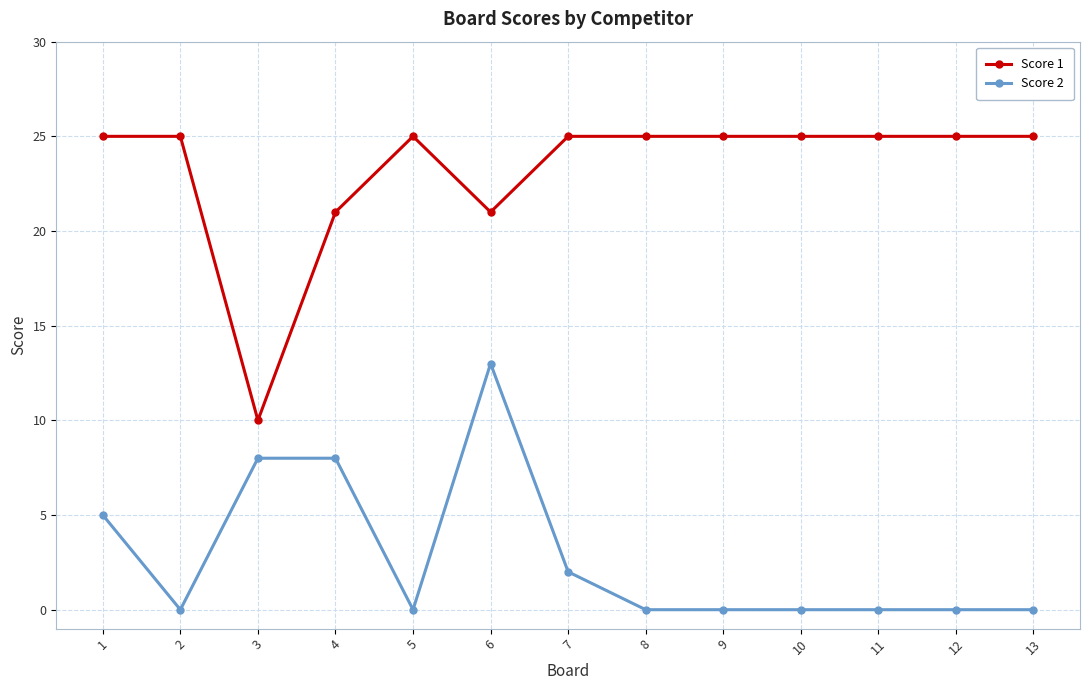

At 7, list the series in order from smallest to largest.

Score 2, Score 1